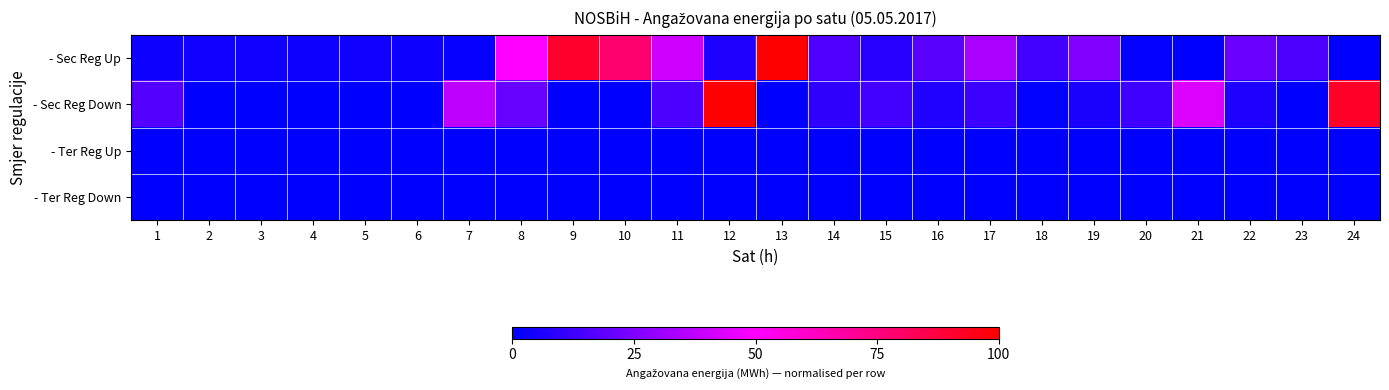

Reading left to right, extract all data points from this chart.

- Sec Reg Up: 1=0.0	2=0.0	3=0.0	4=0.0	5=0.0	6=0.0	7=0.0	8=0.5	9=0.9	10=0.8	11=0.4	12=0.1	13=1.0	14=0.2	15=0.1	16=0.2	17=0.3	18=0.1	19=0.3	20=0.0	21=0.0	22=0.2	23=0.2	24=0.0
- Sec Reg Down: 1=0.2	2=0.0	3=0.0	4=0.0	5=0.0	6=0.0	7=0.4	8=0.2	9=0.0	10=0.0	11=0.1	12=1.0	13=0.0	14=0.1	15=0.1	16=0.1	17=0.1	18=0.0	19=0.1	20=0.1	21=0.4	22=0.1	23=0.0	24=0.9
- Ter Reg Up: 1=0.0	2=0.0	3=0.0	4=0.0	5=0.0	6=0.0	7=0.0	8=0.0	9=0.0	10=0.0	11=0.0	12=0.0	13=0.0	14=0.0	15=0.0	16=0.0	17=0.0	18=0.0	19=0.0	20=0.0	21=0.0	22=0.0	23=0.0	24=0.0
- Ter Reg Down: 1=0.0	2=0.0	3=0.0	4=0.0	5=0.0	6=0.0	7=0.0	8=0.0	9=0.0	10=0.0	11=0.0	12=0.0	13=0.0	14=0.0	15=0.0	16=0.0	17=0.0	18=0.0	19=0.0	20=0.0	21=0.0	22=0.0	23=0.0	24=0.0